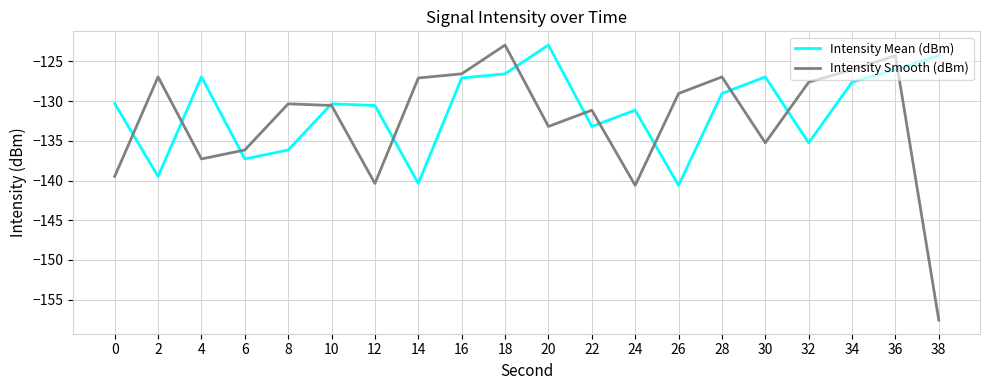

At 8, list the series in order from largest to smallest.

Intensity Smooth (dBm), Intensity Mean (dBm)